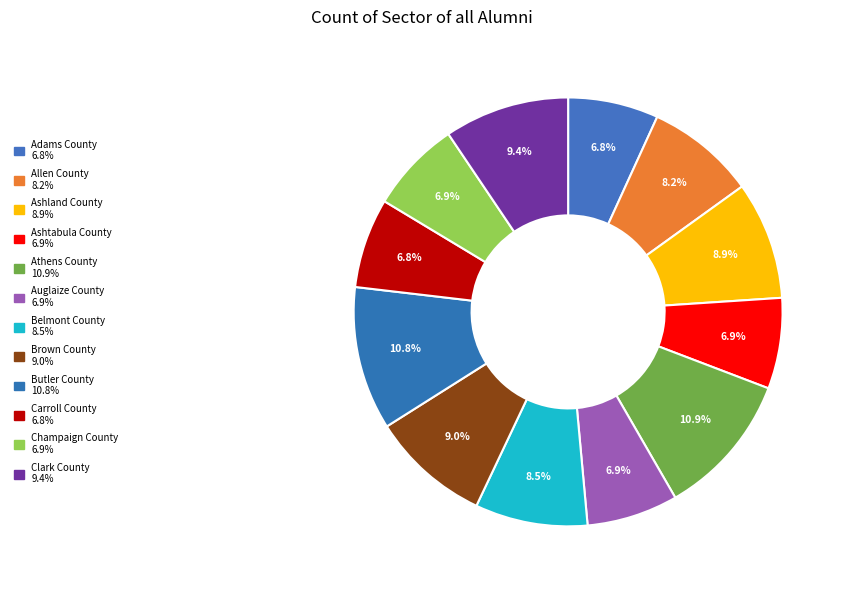

What is the largest slice in the pie chart?

Athens County